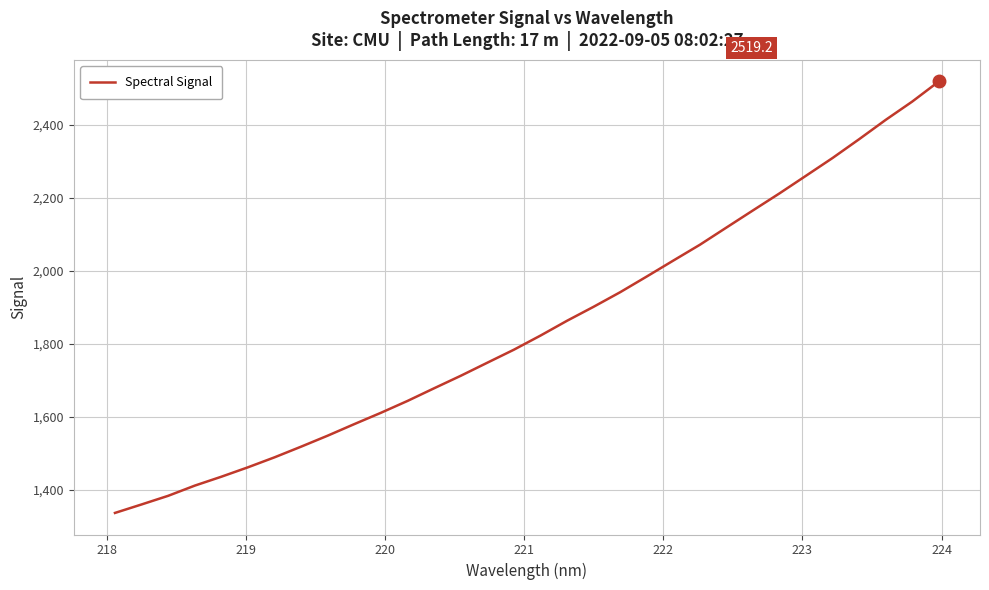

What is the maximum value shown in the chart?

2519.2